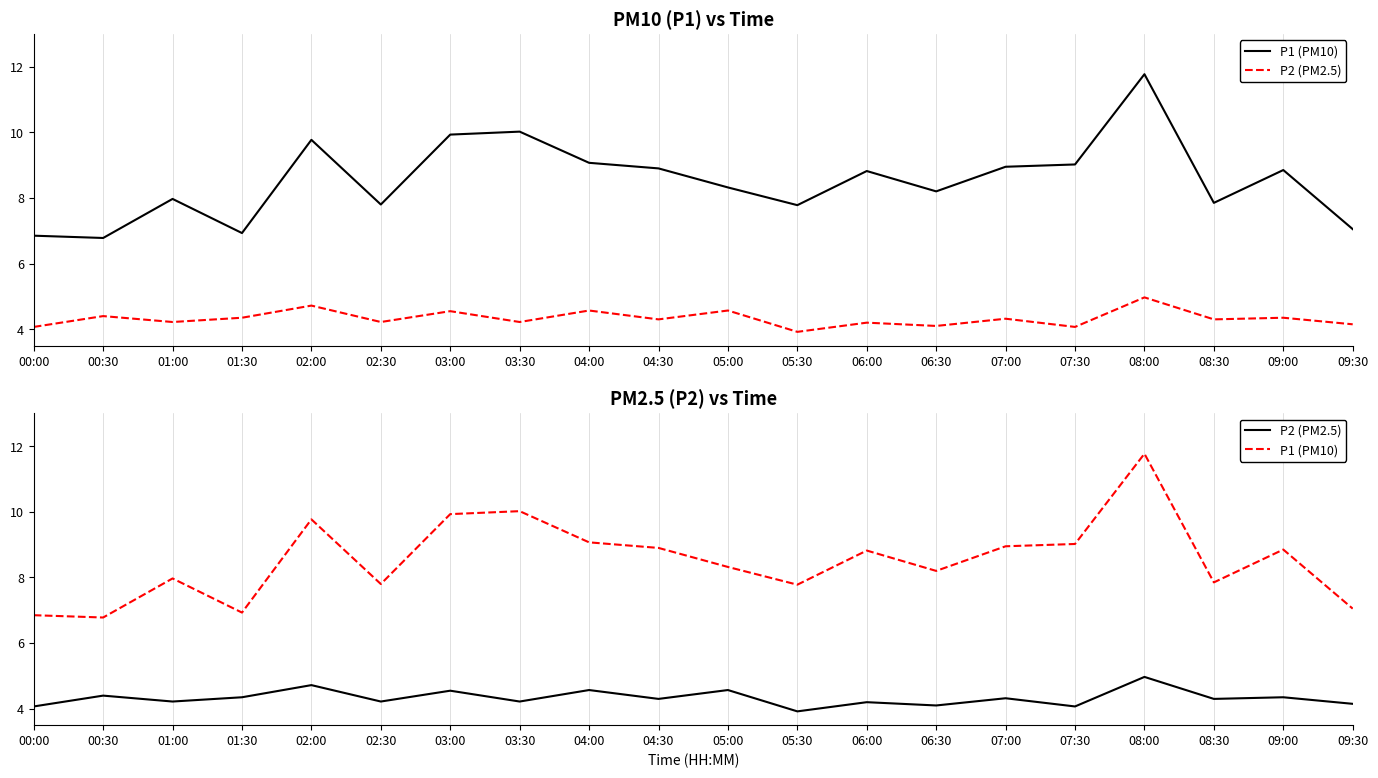

Reading left to right, transcribe all the data shown in this chart.

P1 (PM10): 00:00=6.8	00:30=6.8	01:00=8.0	01:30=6.9	02:00=9.8	02:30=7.8	03:00=9.9	03:30=10.0	04:00=9.1	04:30=8.9	05:00=8.3	05:30=7.8	06:00=8.8	06:30=8.2	07:00=8.9	07:30=9.0	08:00=11.8	08:30=7.8	09:00=8.8	09:30=7.0
P2 (PM2.5): 00:00=4.1	00:30=4.4	01:00=4.2	01:30=4.3	02:00=4.7	02:30=4.2	03:00=4.5	03:30=4.2	04:00=4.6	04:30=4.3	05:00=4.6	05:30=3.9	06:00=4.2	06:30=4.1	07:00=4.3	07:30=4.1	08:00=5.0	08:30=4.3	09:00=4.3	09:30=4.2